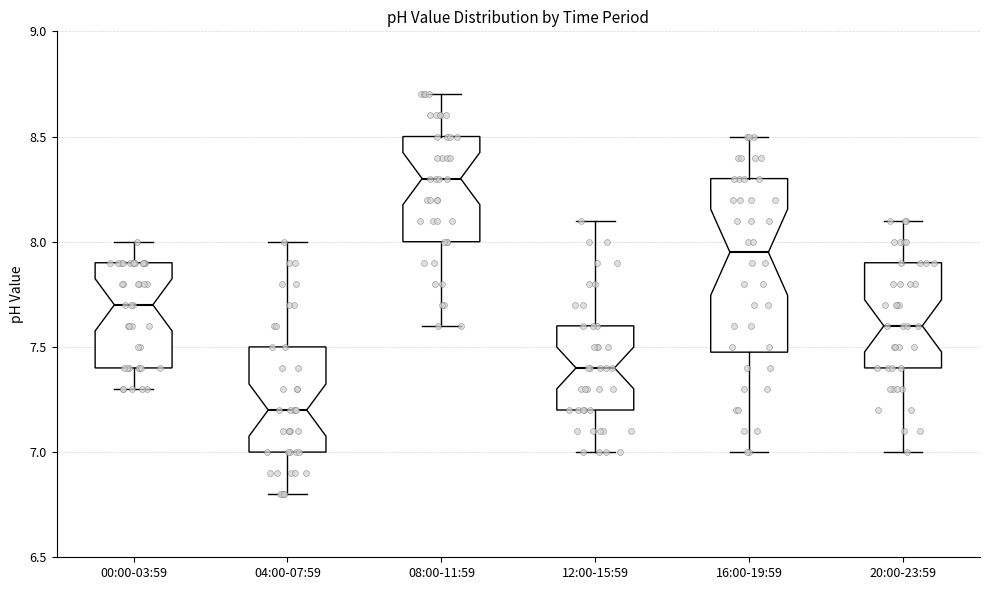

Which box has the lowest median line?

04:00-07:59